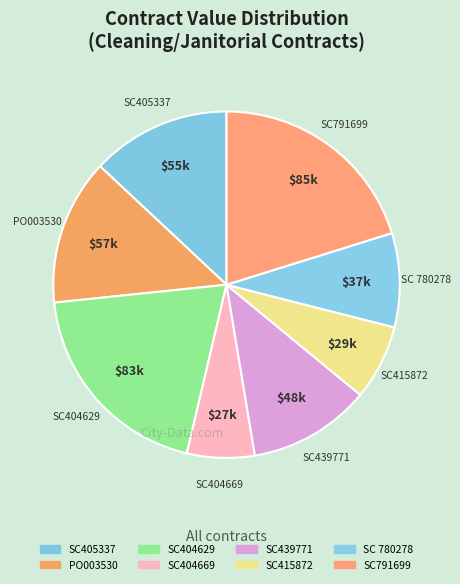

What portion of the pie excludes SC404629?

80.3%